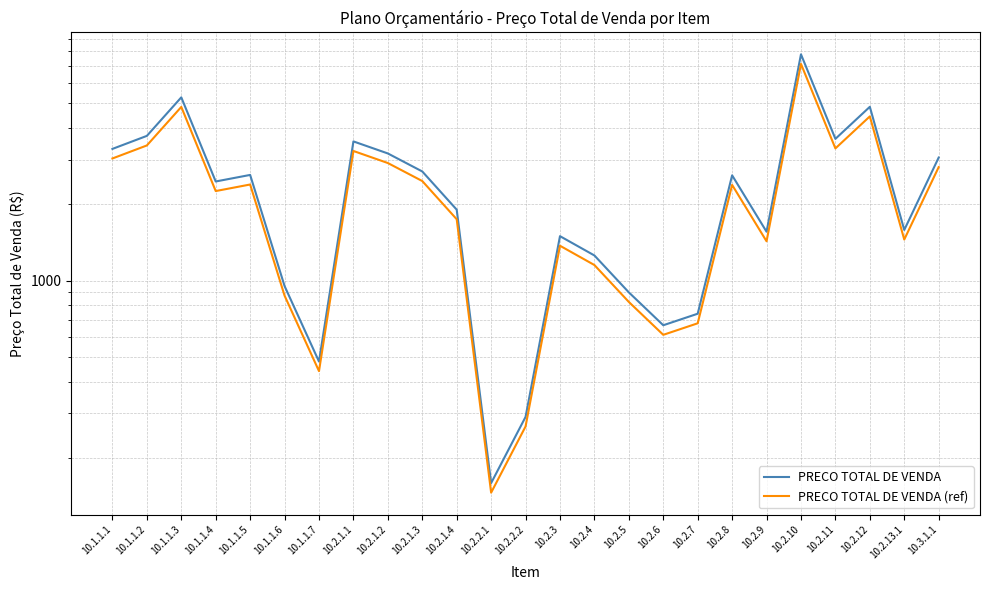

What is the highest value of the PRECO TOTAL DE VENDA (ref) series?

7148.5